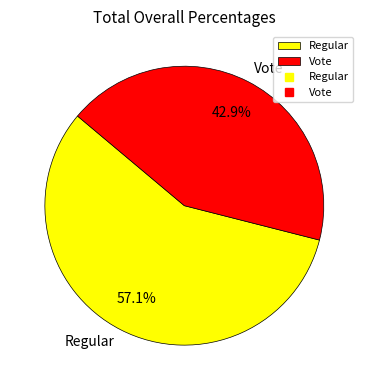

What percentage is the Regular slice, to the nearest percent?

57%